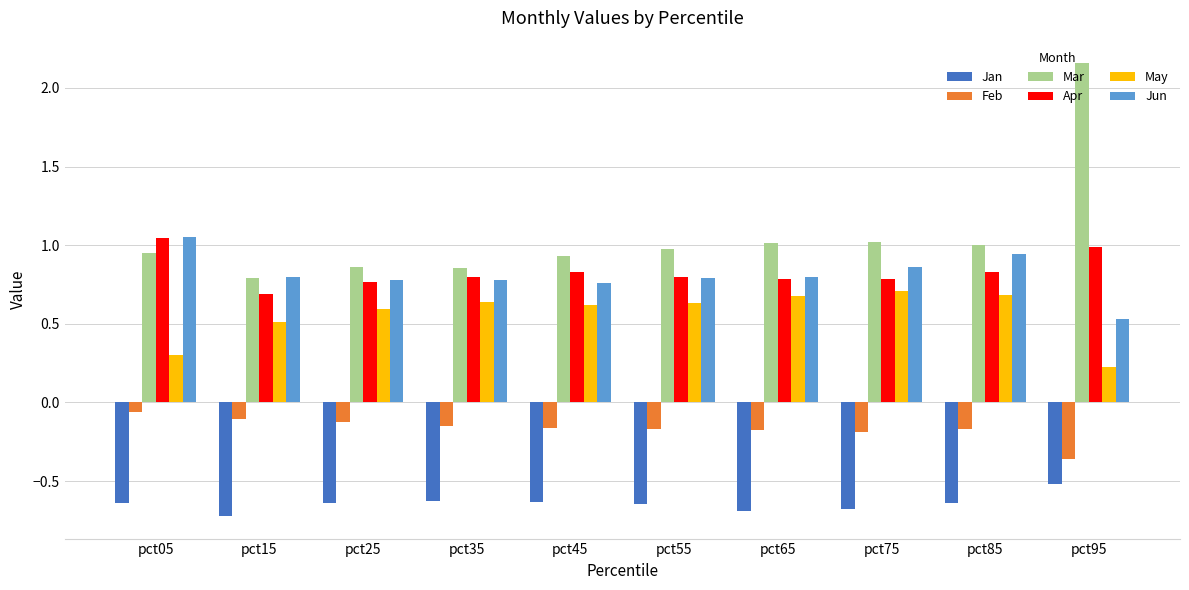

How many data points does each series have?

10